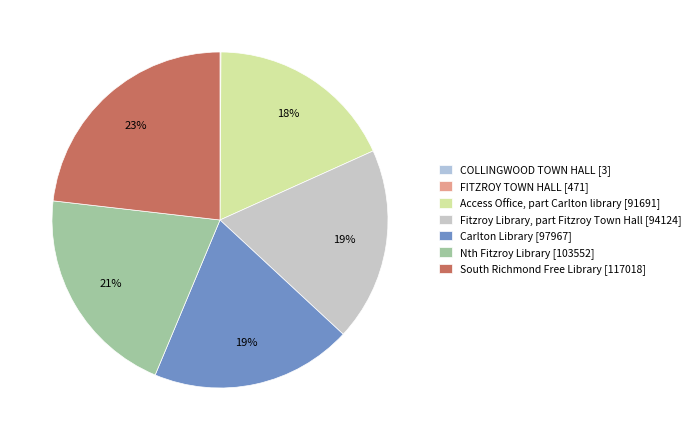

Is the sum of Carlton Library and FITZROY TOWN HALL greater than half?

No